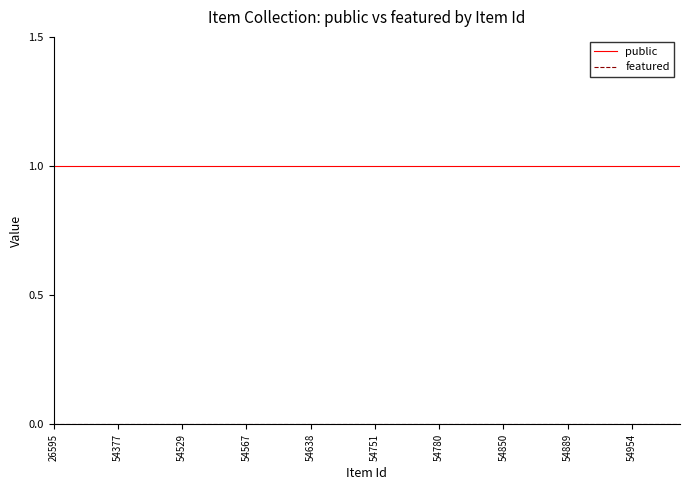

Does the chart have visible grid lines?

No